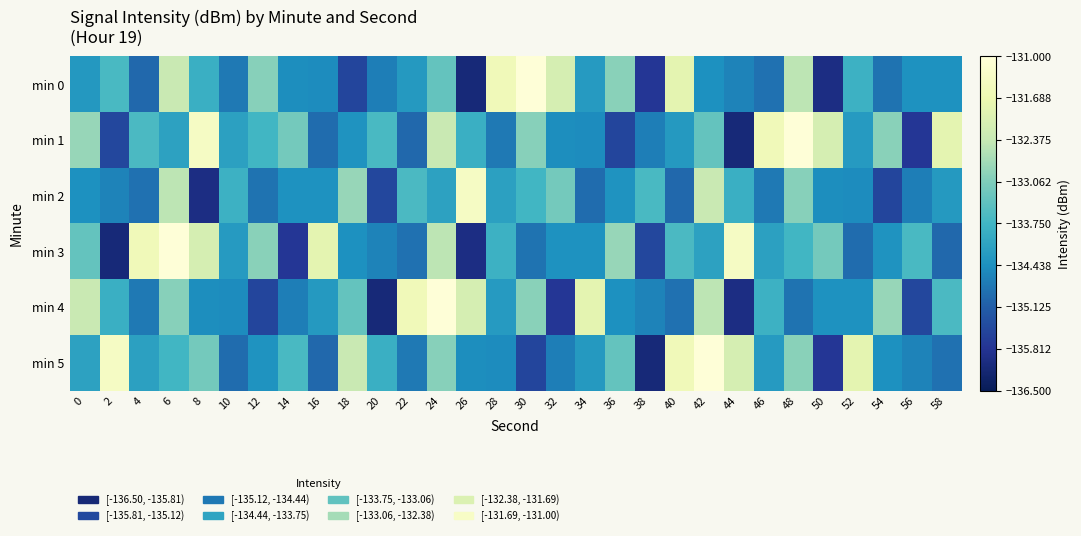

At which category is the sum across all series the highest?

24